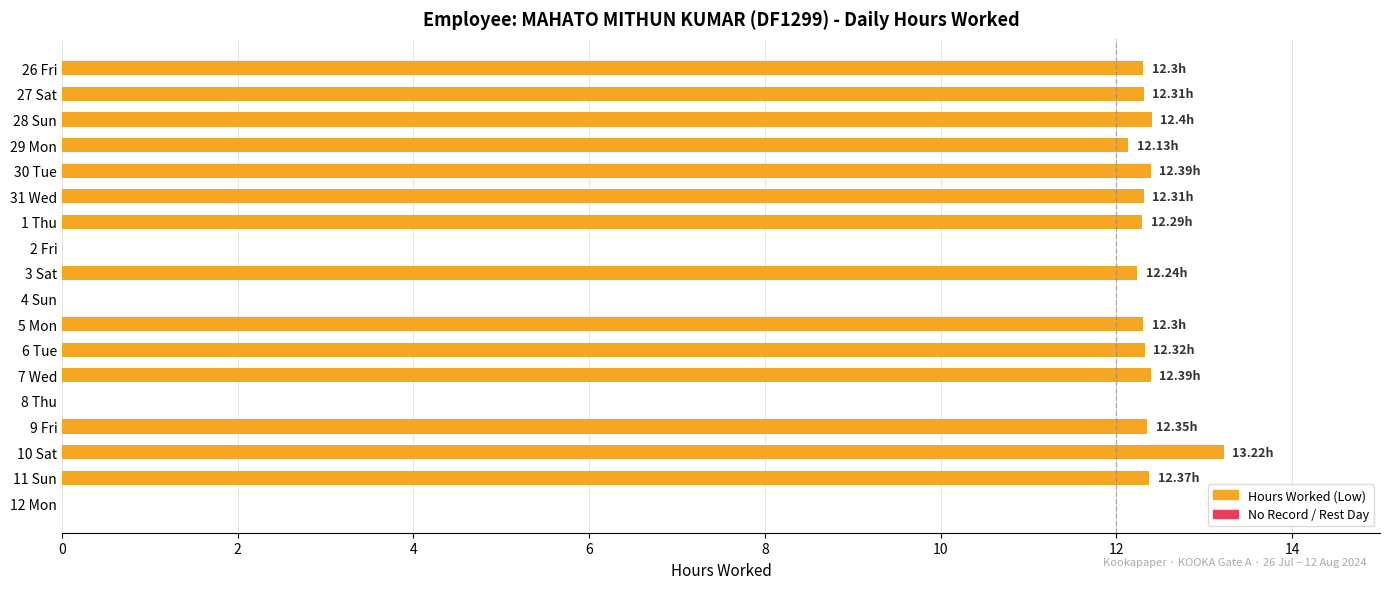

Read the value at 5 Mon.

12.3